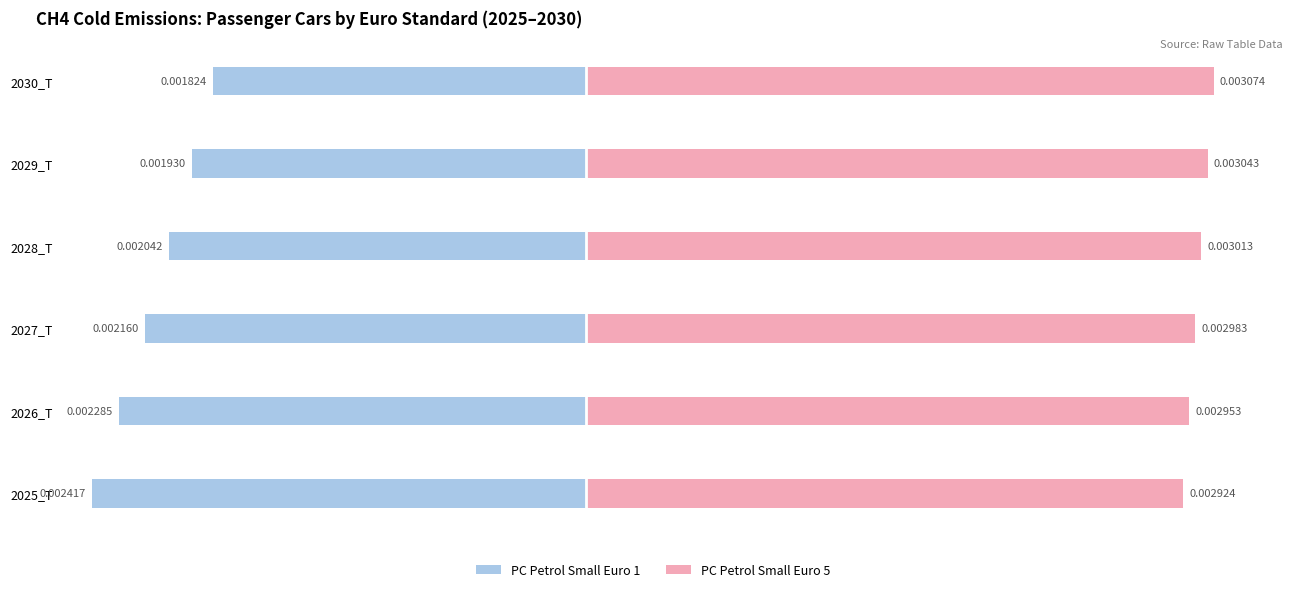

Between 2025_T and 2028_T, which series saw the biggest shift?

Euro 1 (Petrol Small)